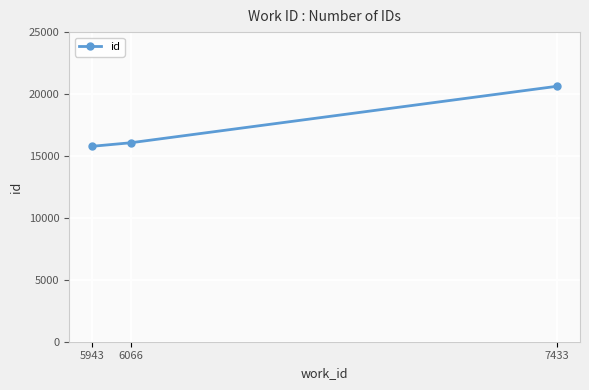

The chart shows a value of 4269 at 6066. True or false?

False